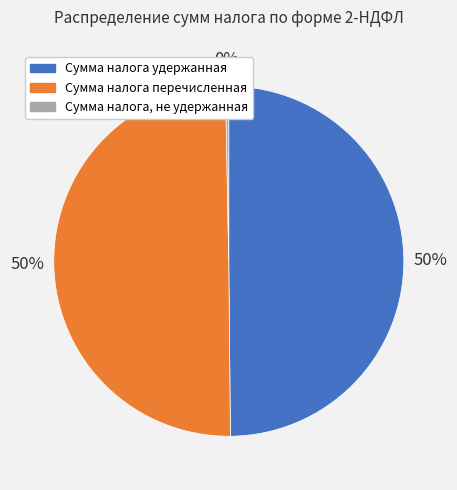

Approximately how many times larger is the value at Сумма налога удержанная compared to Сумма налога перечисленная?

1.0